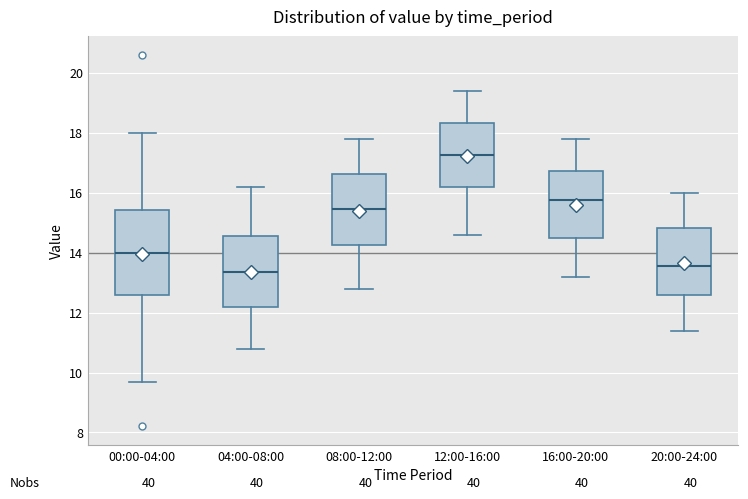

Comparing the boxes themselves (not the whiskers), which one is the tallest?

00:00-04:00